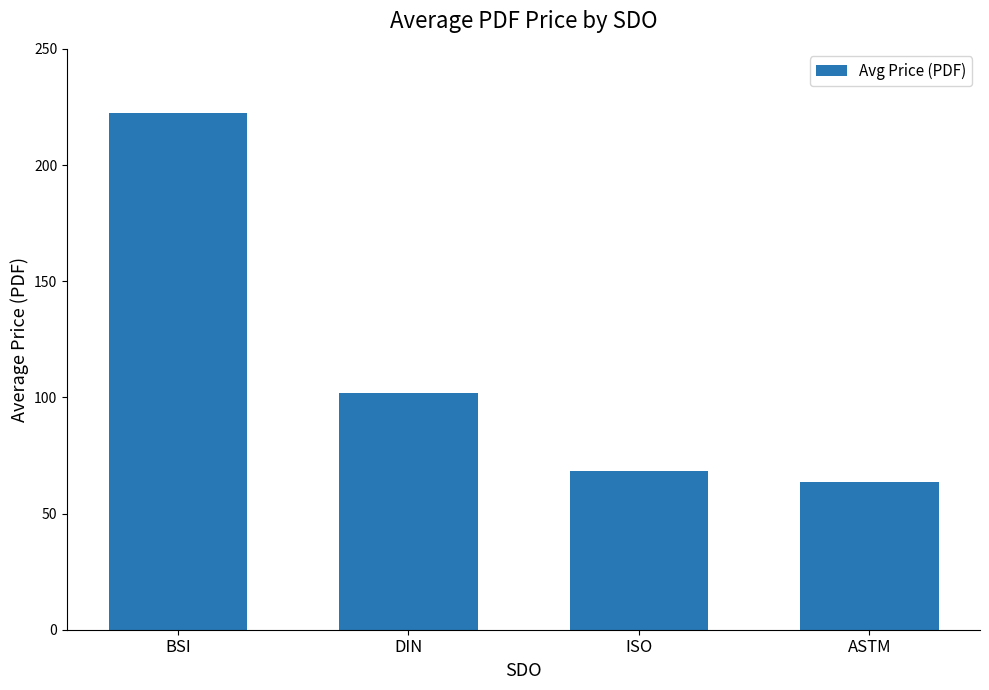

What is the average value?

114.0